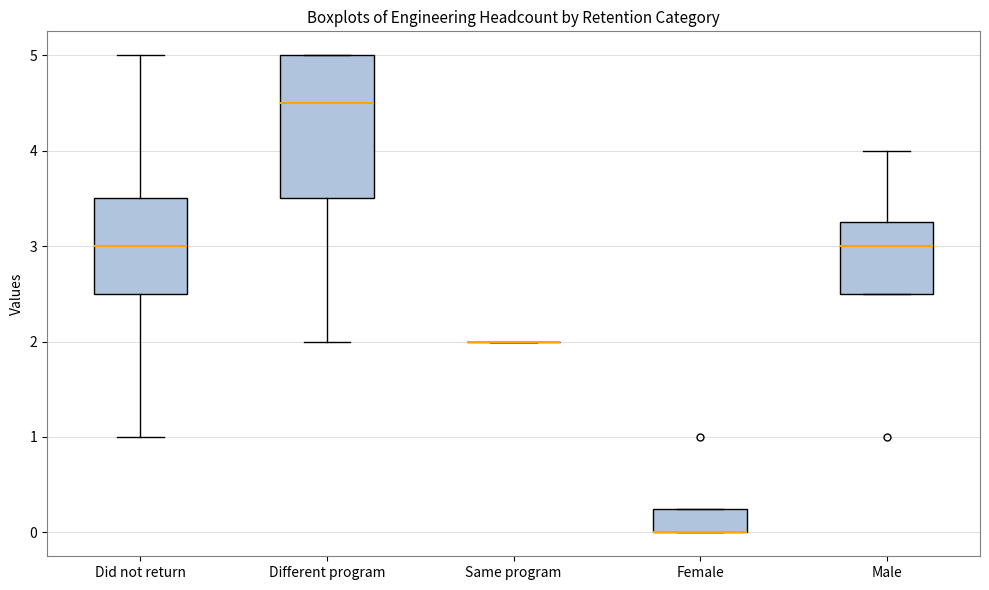

Where does the upper whisker of the box for Male end on the y-axis? The values are not printed on the chart, so give them approximately, as read against the axis.

4.0